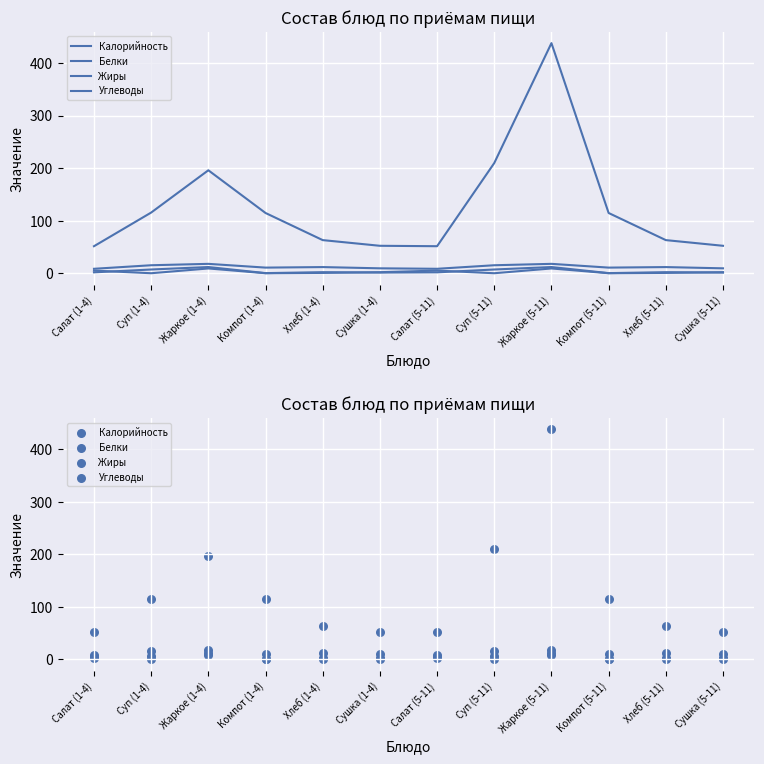

At how many categories does at least one series exceed 293?

1